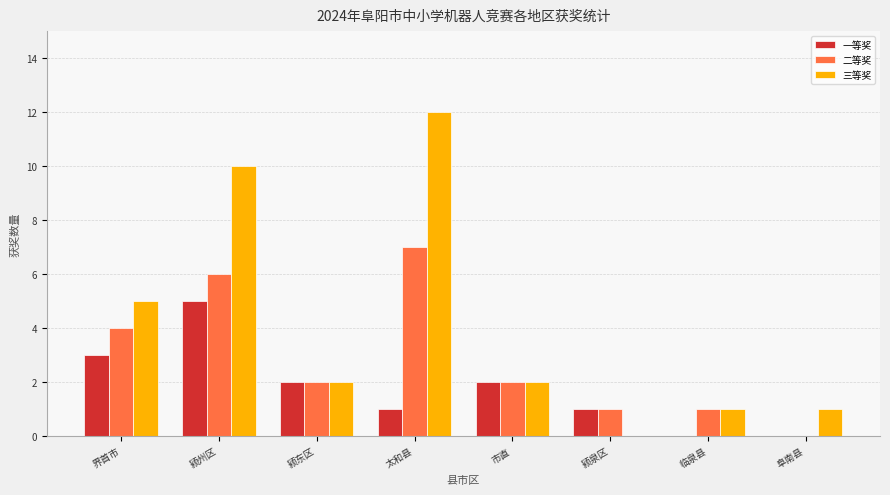

What is the sum of all 二等奖 values?

23